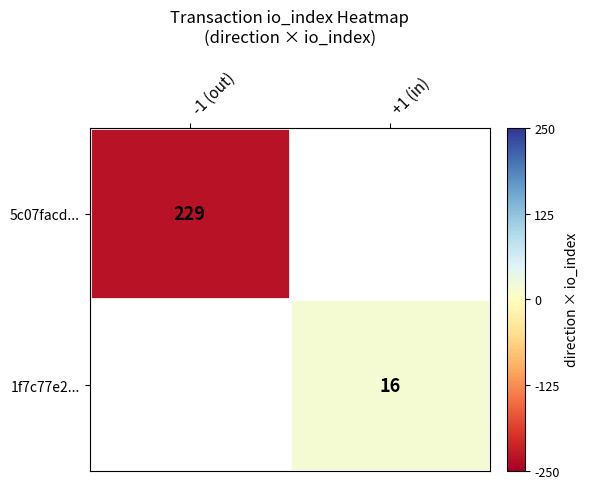

What is the smallest value displayed?

-229.0